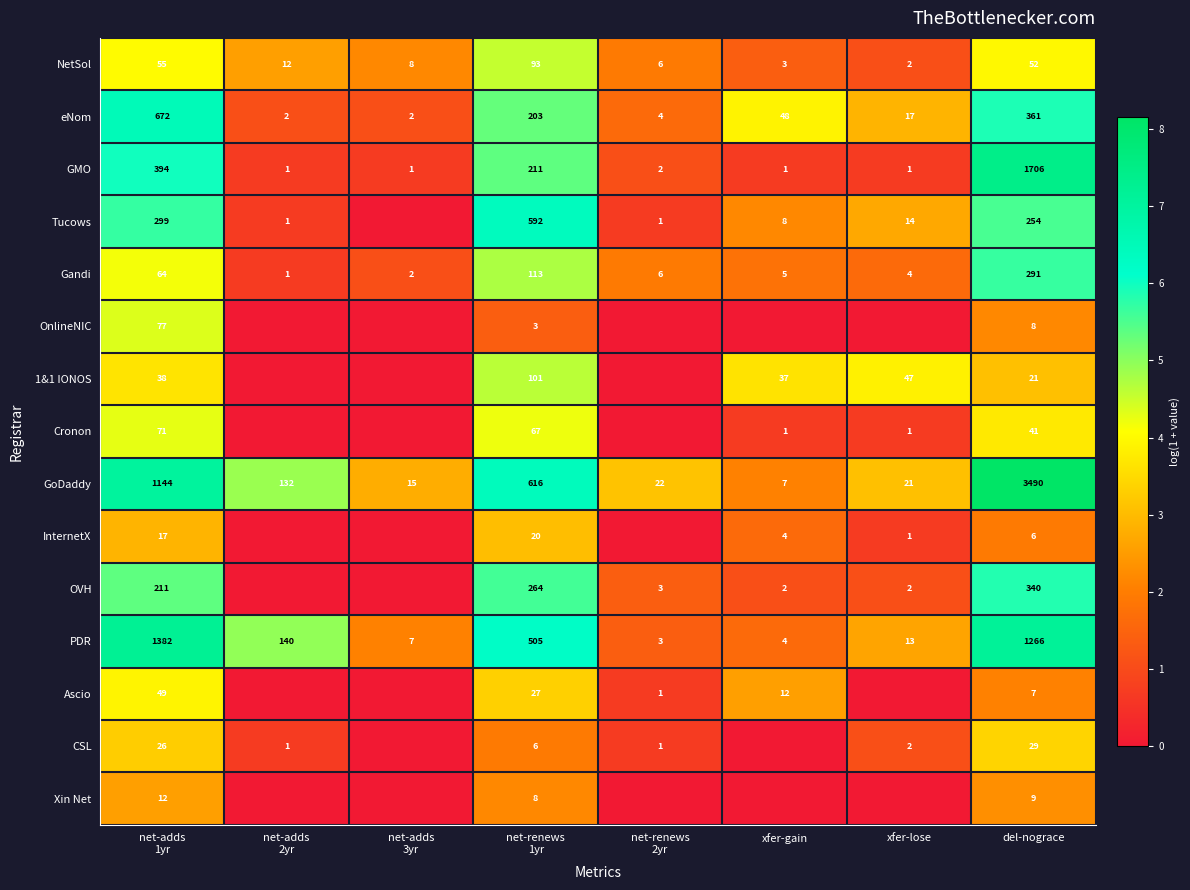

Rank the series at del-nograce from lowest to highest value.

InternetX, Ascio, OnlineNIC, Xin Net, 1&1 IONOS, CSL, Cronon, NetSol, Tucows, Gandi, OVH, eNom, PDR, GMO, GoDaddy